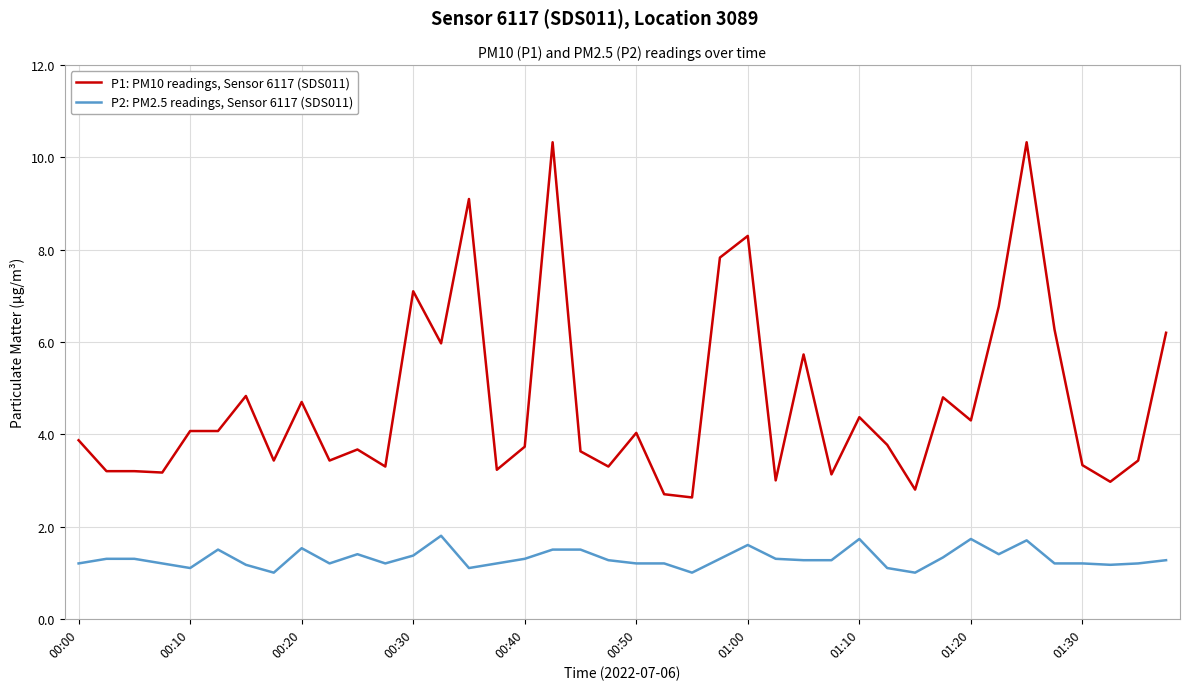

What is the difference between the maximum and minimum values in the P2: PM2.5 readings, Sensor 6117 (SDS011) series?

0.8